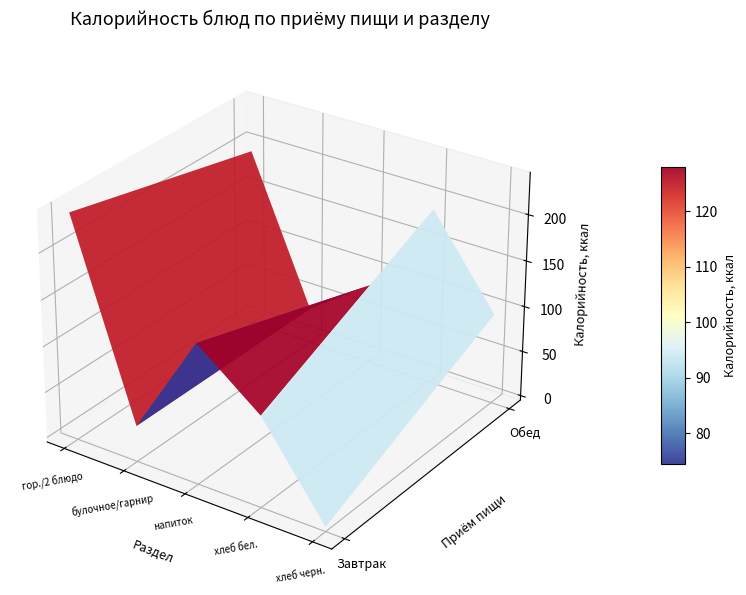

Which series has the widest spread of values?

калорийность